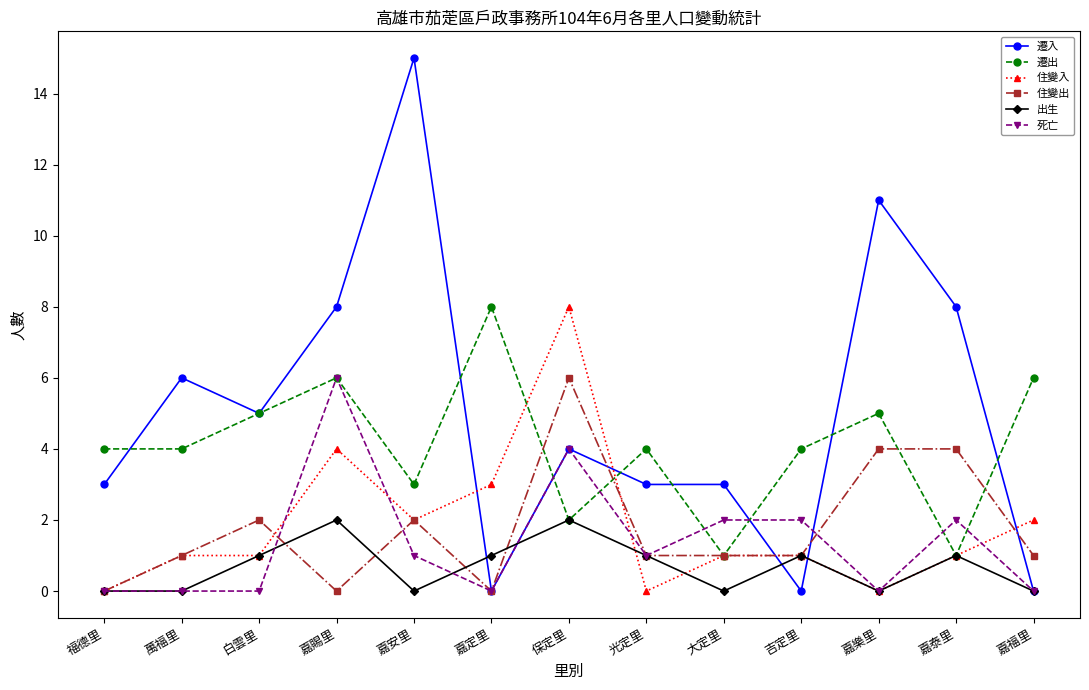

What is the total value across all series at 嘉賜里?

26